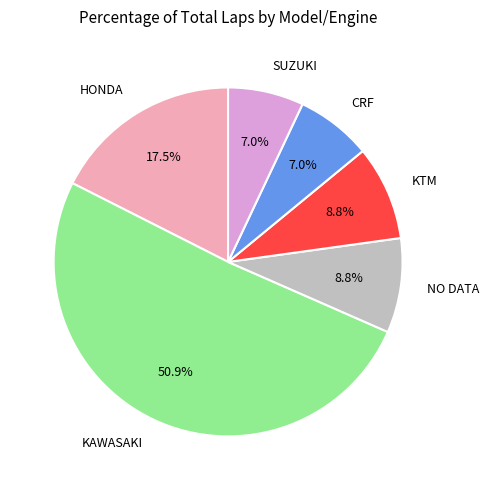

How many segments does this pie chart have?

6